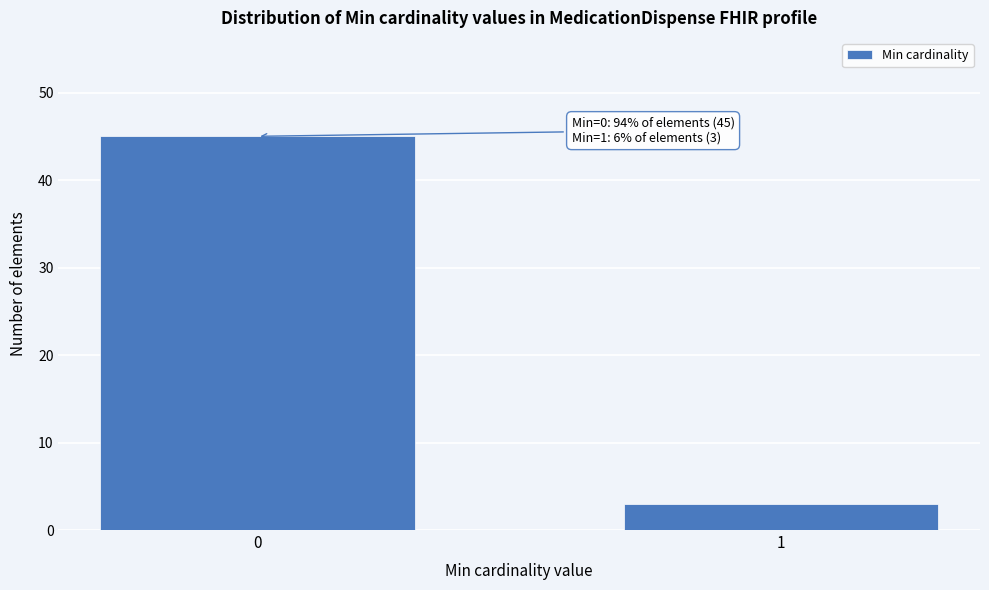

Reading left to right, list all the values displayed in this chart.

0=45	1=3